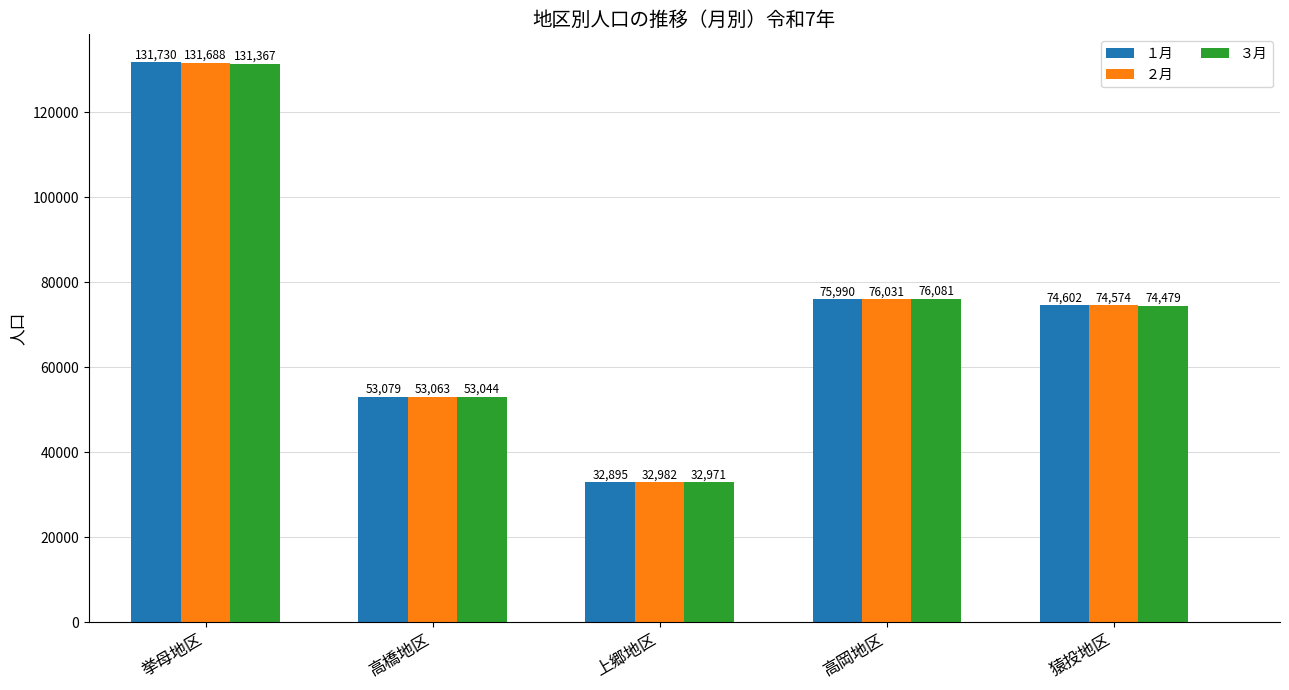

Between 高岡地区 and 猿投地区, which series saw the biggest shift?

３月